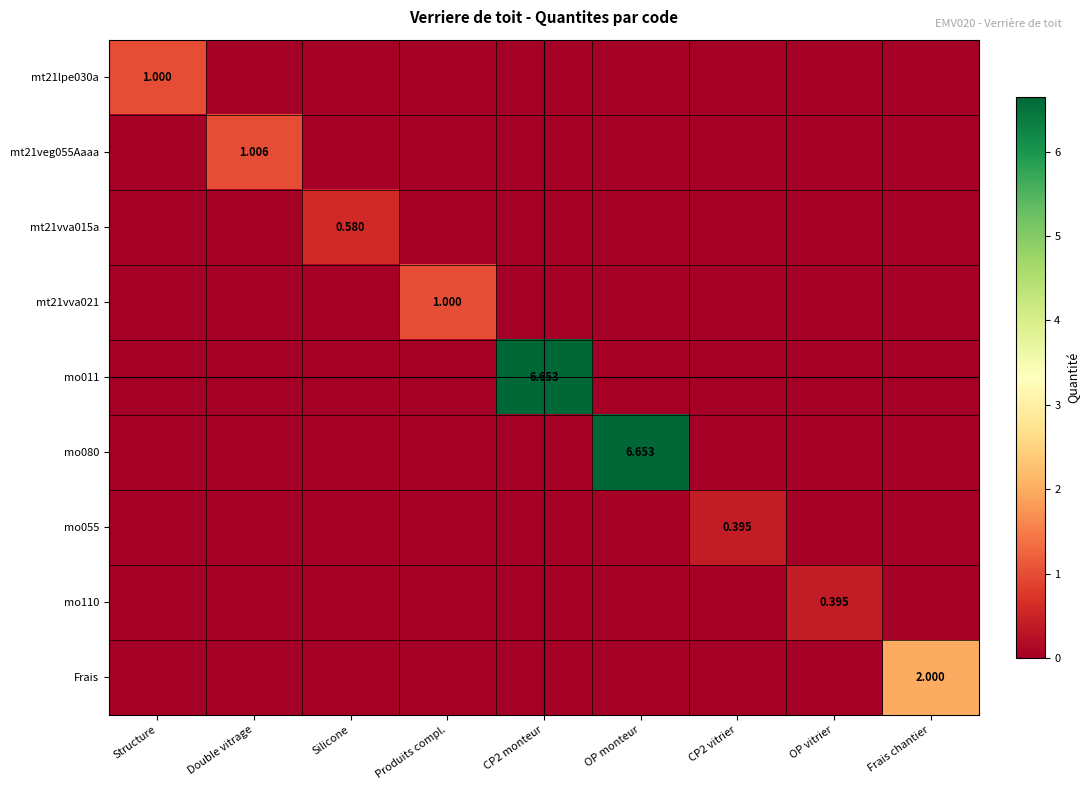

Which series has the largest total across all categories?

mo011